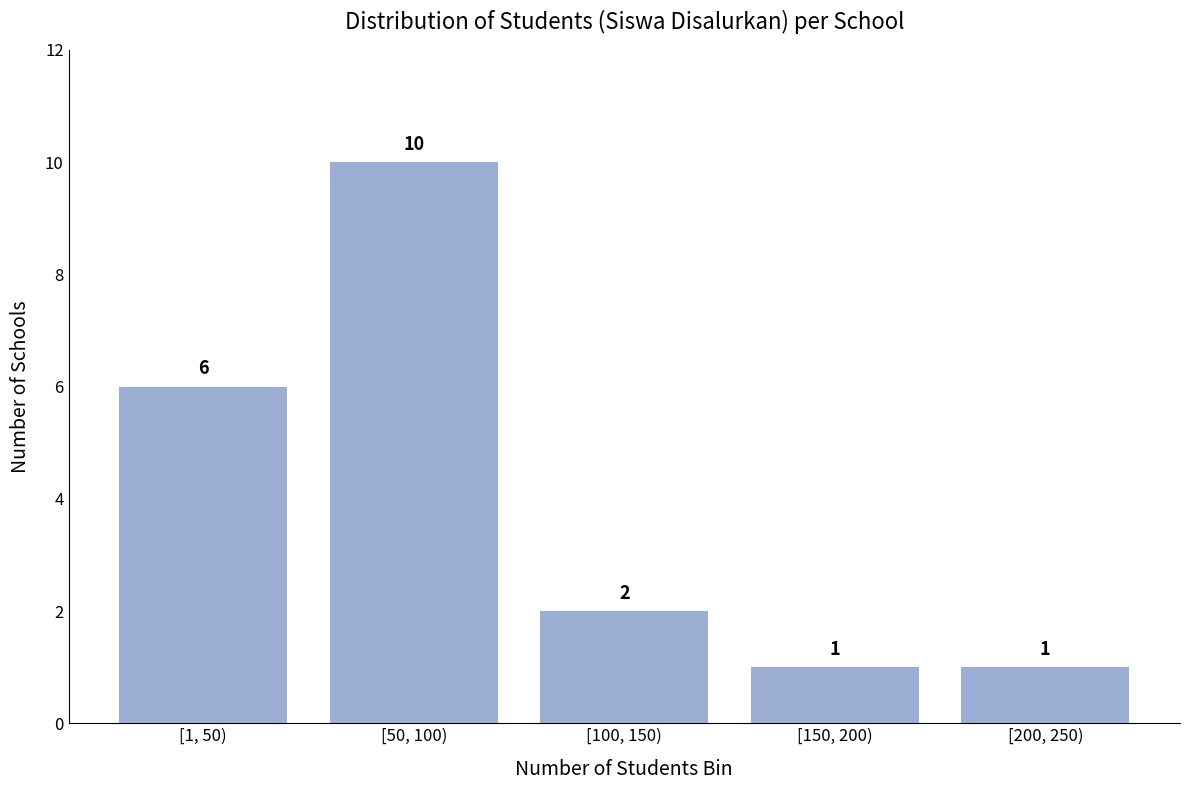

Reading right to left, what are all the values shown in this chart?

[200, 250)=1	[150, 200)=1	[100, 150)=2	[50, 100)=10	[1, 50)=6